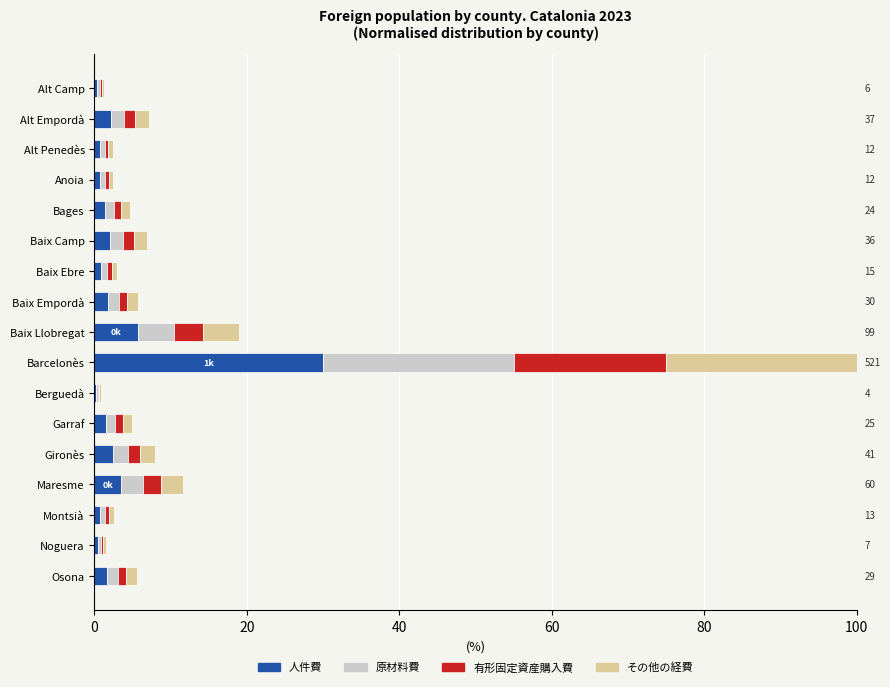

What are all the series names shown in the legend?

人件費, 原材料費, 有形固定資産購入費, その他の経費